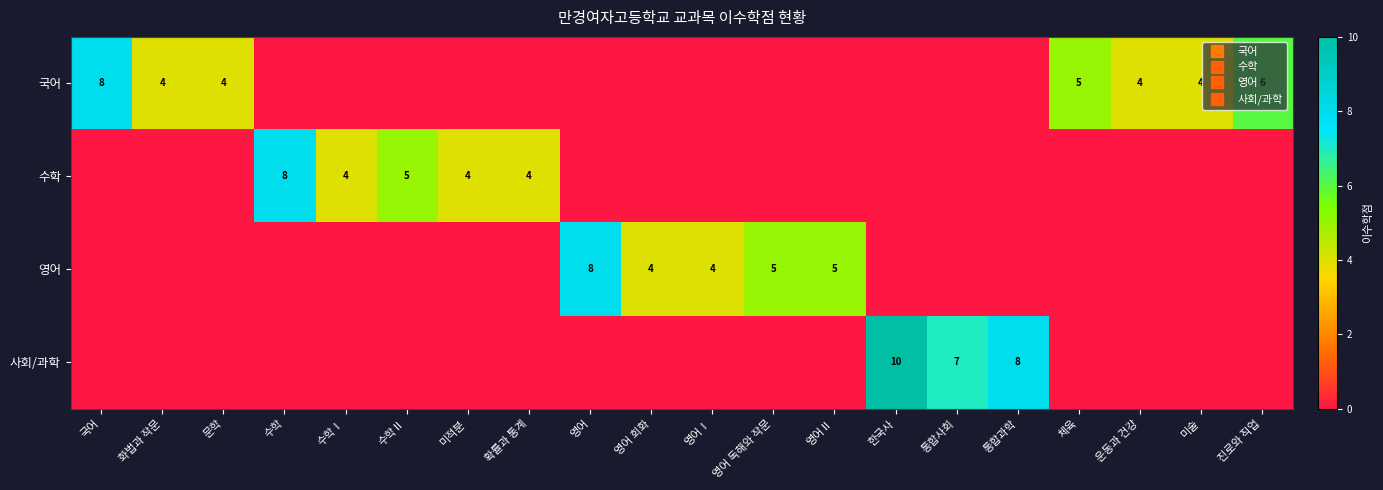

What is the highest value of the 수학 series?

8